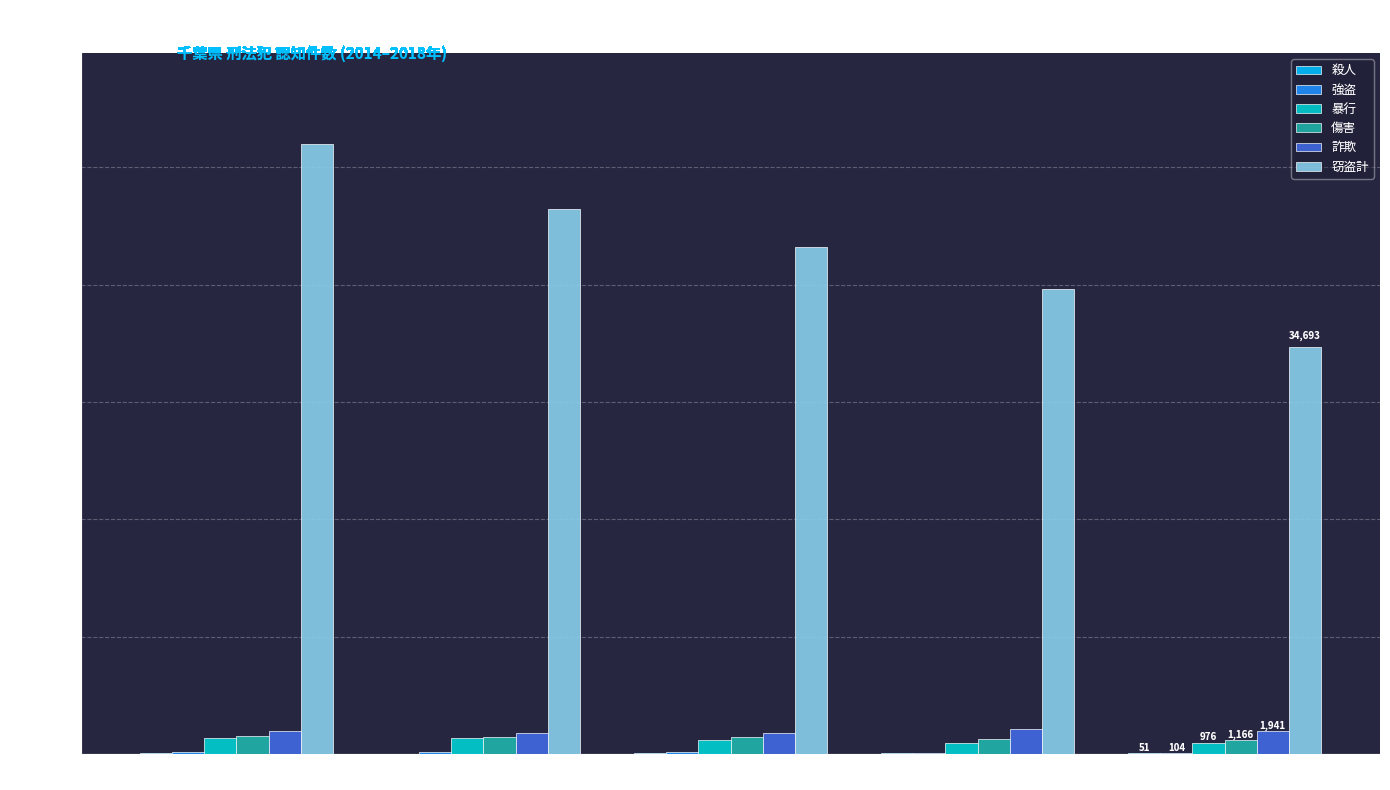

At which label does 傷害 first exceed 1416?

2014(H26)